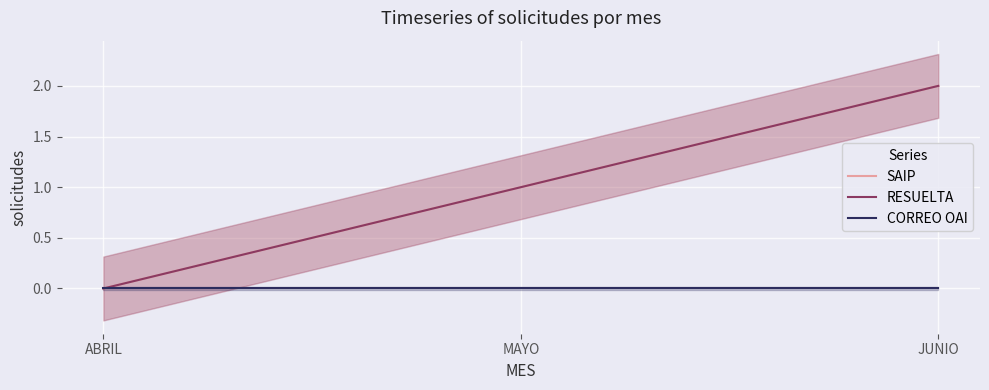

Rank the series by their maximum value, from highest to lowest.

SAIP, RESUELTA, CORREO OAI